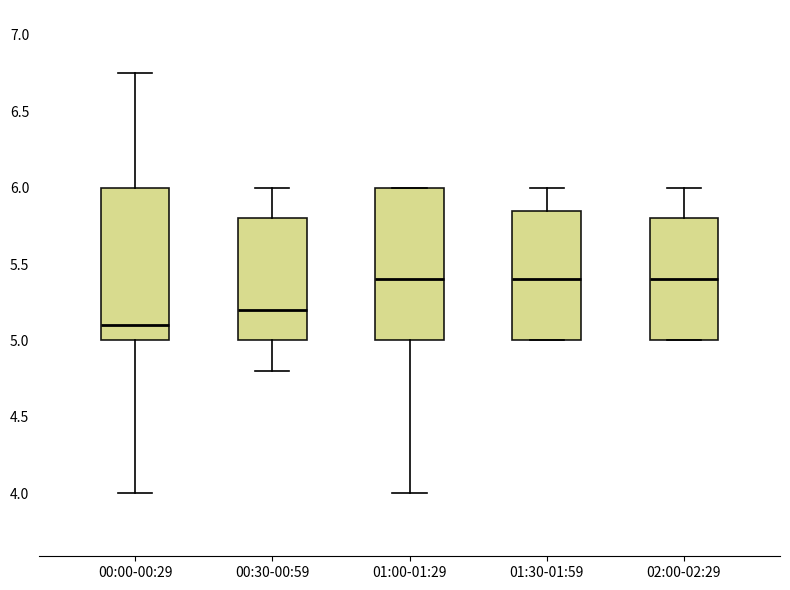

Reading left to right, transcribe this box plot: for each box, give where its median line is, the range the box spans, and where its two whiskers end, as read against the y-axis. The values are not printed on the chart, so give them approximately, as read against the axis.

00:00-00:29: median 5.10, box 5.00 to 6.00, whiskers 4.00 to 6.75
00:30-00:59: median 5.20, box 5.00 to 5.80, whiskers 4.80 to 6.00
01:00-01:29: median 5.40, box 5.00 to 6.00, whiskers 4.00 to 6.00
01:30-01:59: median 5.40, box 5.00 to 5.85, whiskers 5.00 to 6.00
02:00-02:29: median 5.40, box 5.00 to 5.80, whiskers 5.00 to 6.00